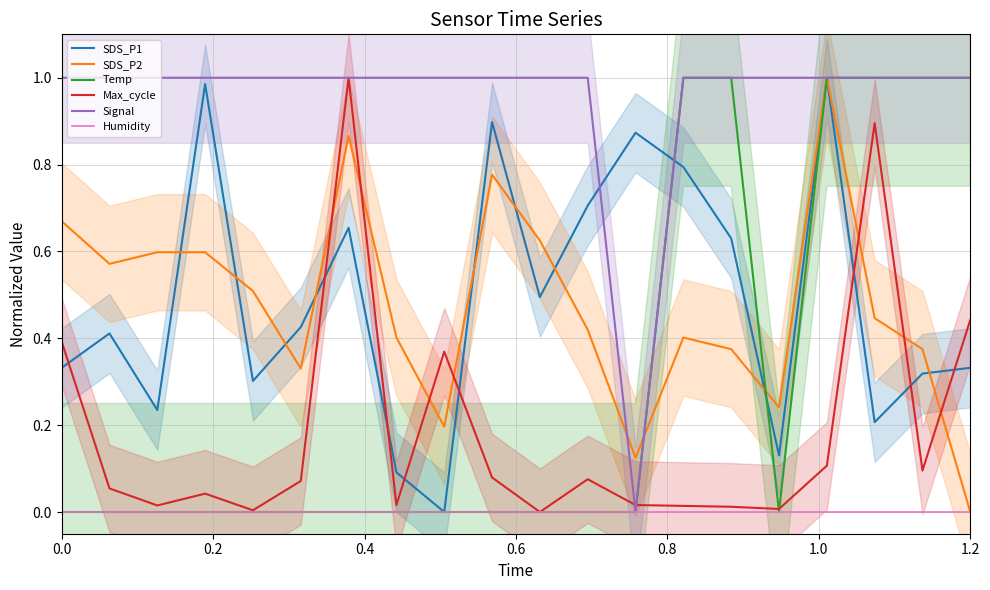

True or false: Signal has a value of 0.3 at 1.2.

False